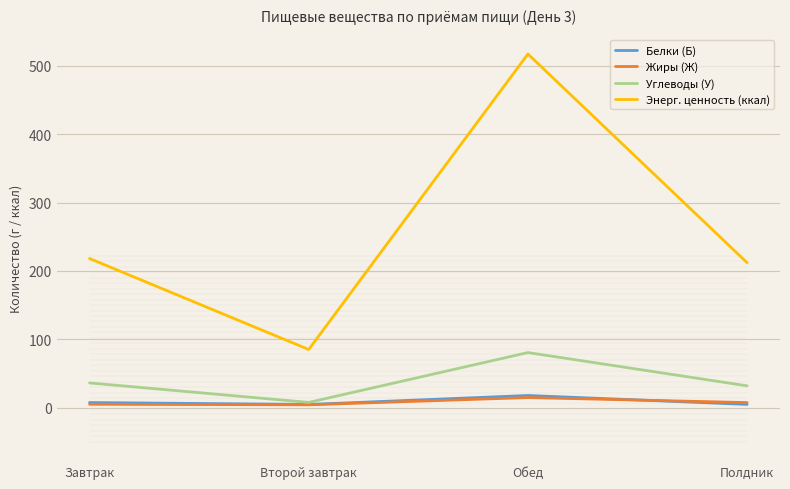

Which category has the lowest value in the Энерг. ценность (ккал) series?

Второй завтрак